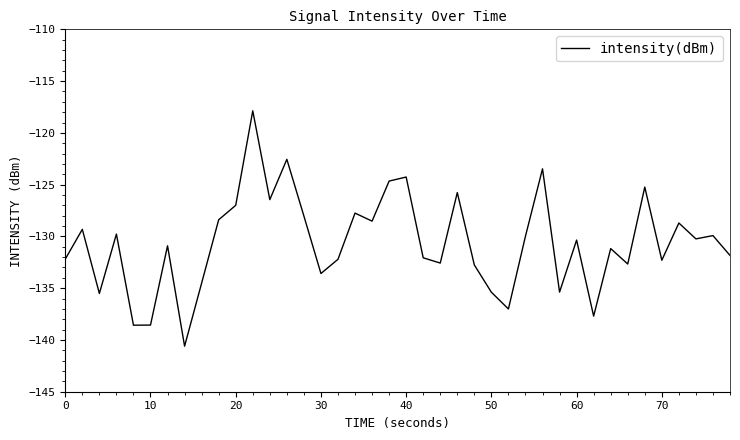

What is the difference between the maximum and minimum values?

22.7